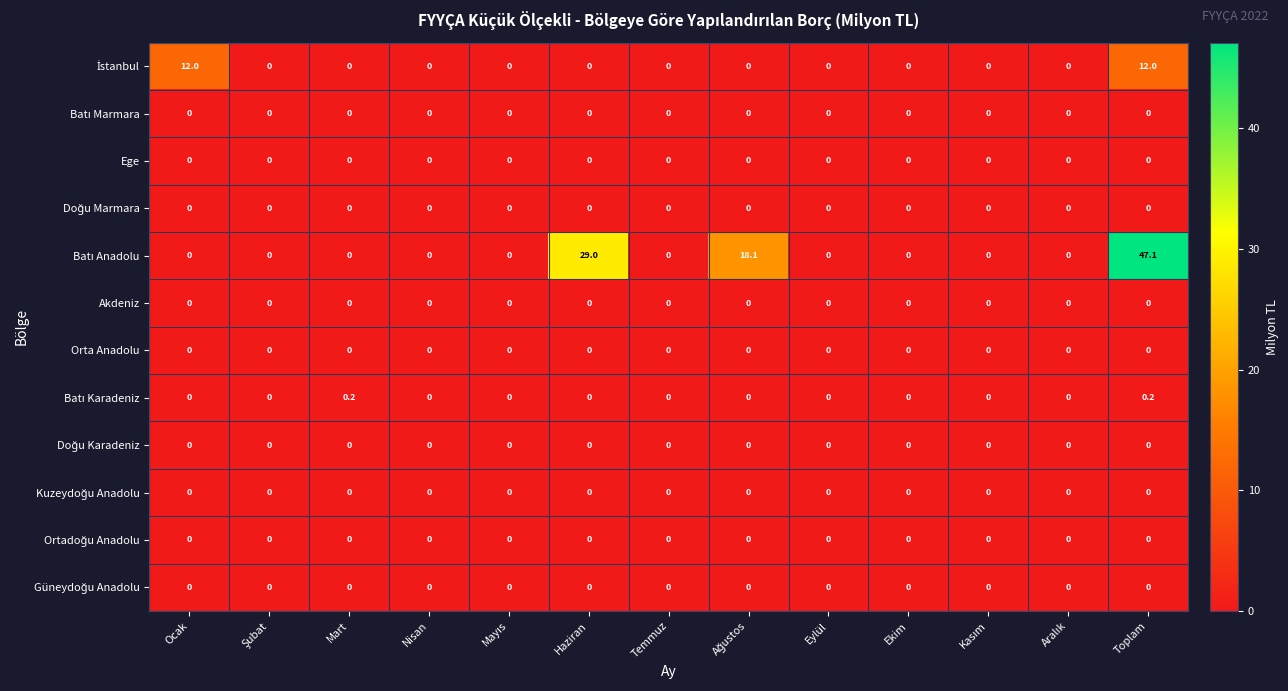

At which category is the sum across all series the highest?

Toplam